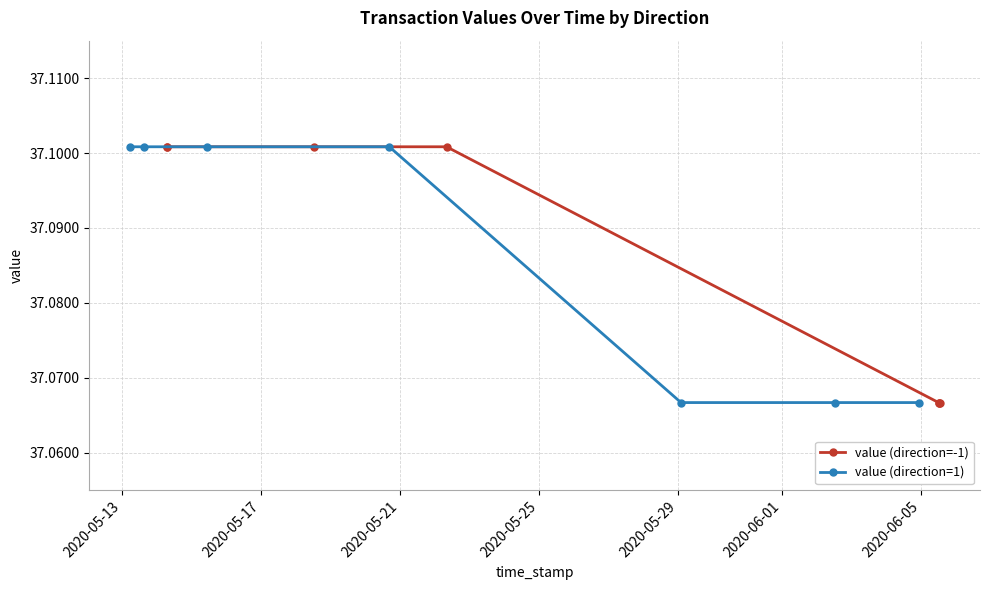

Count the value (direction=1) values in the range 37 to 38.

7